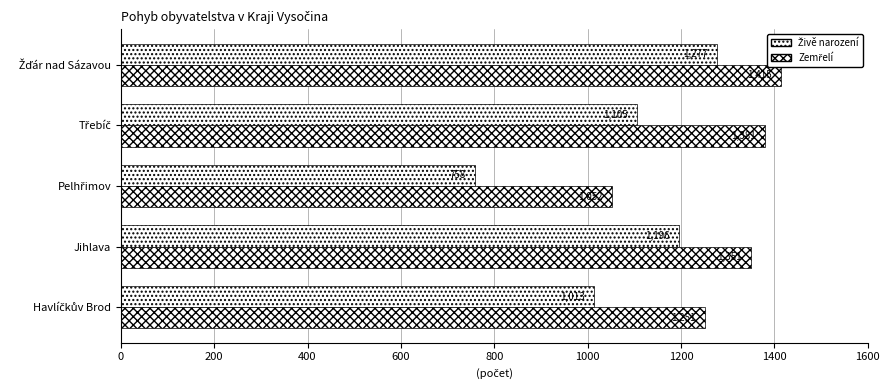

How many data points does each series have?

5